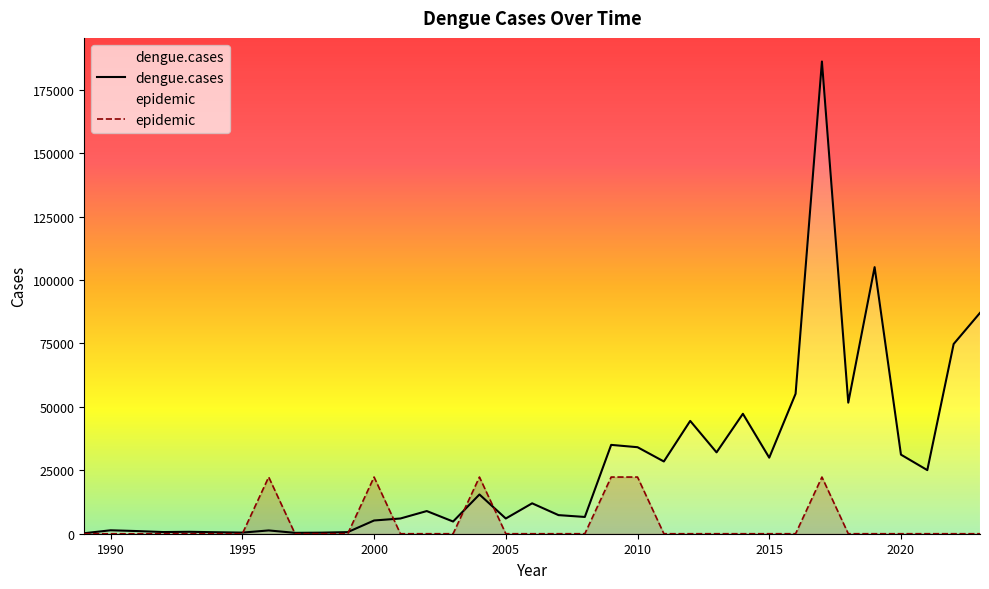

True or false: epidemic has a value of -10637.2 at 2023.

False